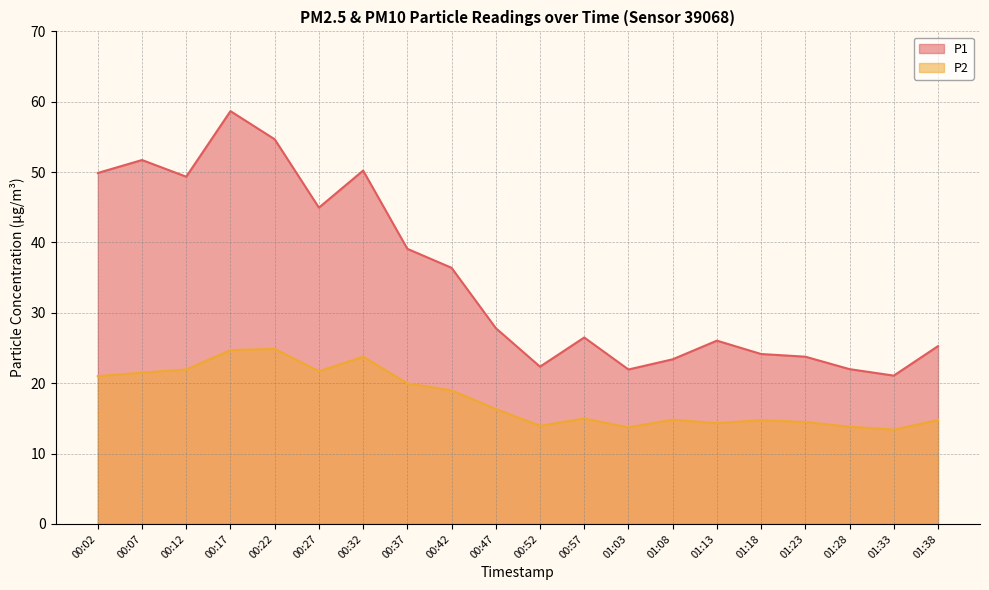

Is the value of P2 at 00:37 greater than the value of P1 at 00:07?

No